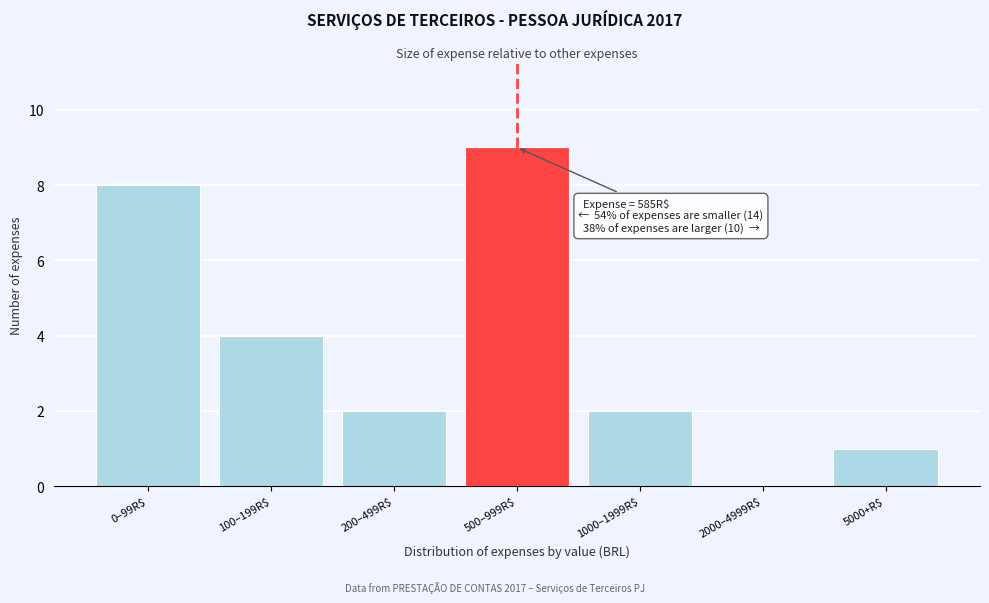

Which label corresponds to the largest value in the chart?

500–999R$